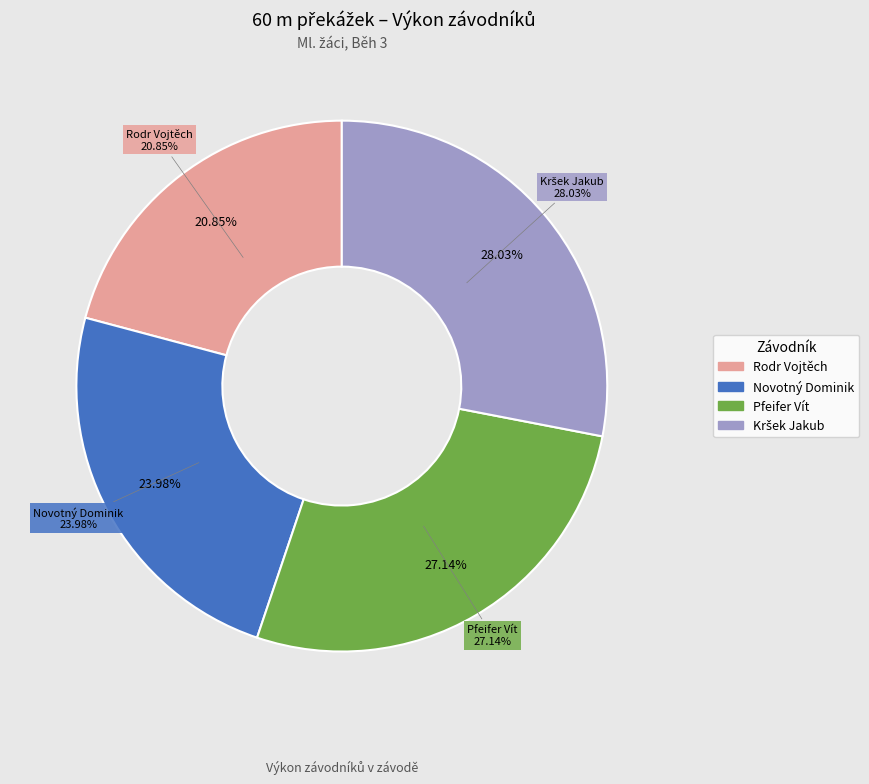

Does Rodr Vojtěch represent more than half of the total?

No